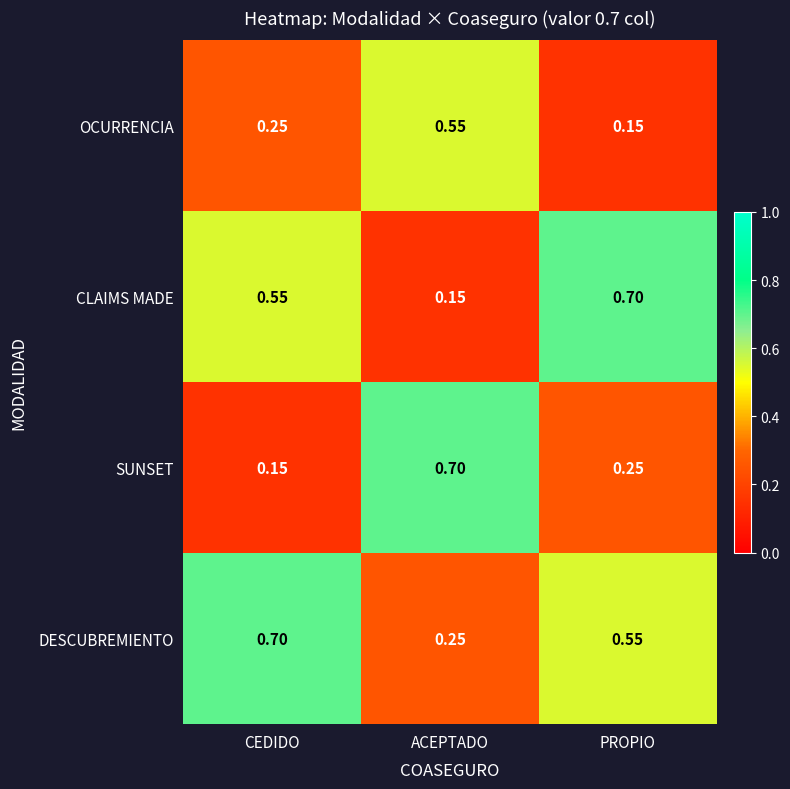

Is the value of DESCUBREMIENTO at PROPIO greater than the value of SUNSET at PROPIO?

Yes